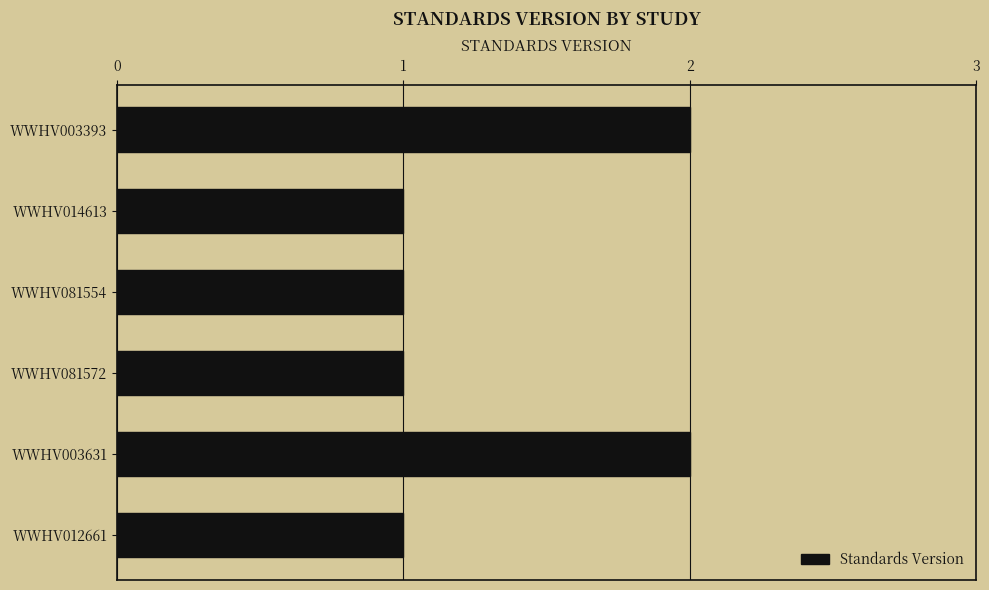

Does the chart contain stacked bars?

No